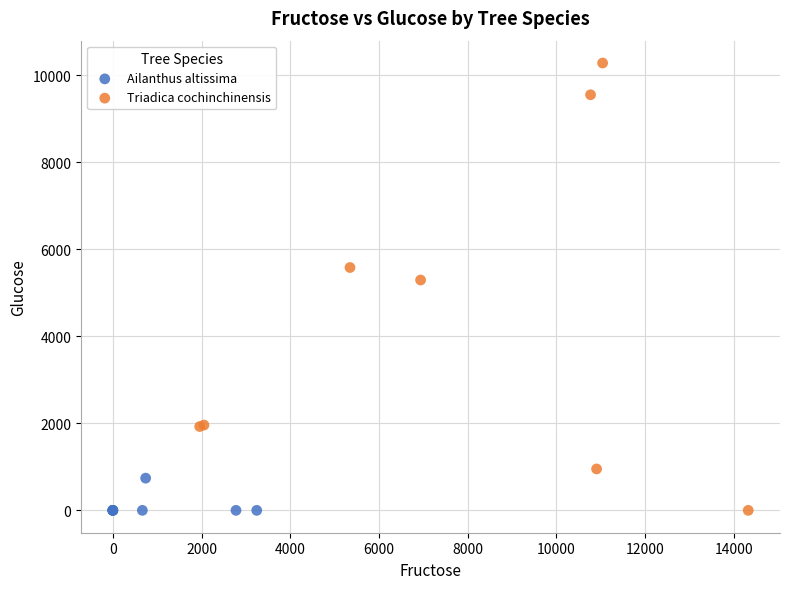

Which series reaches the maximum Y coordinate?

Triadica cochinchinensis